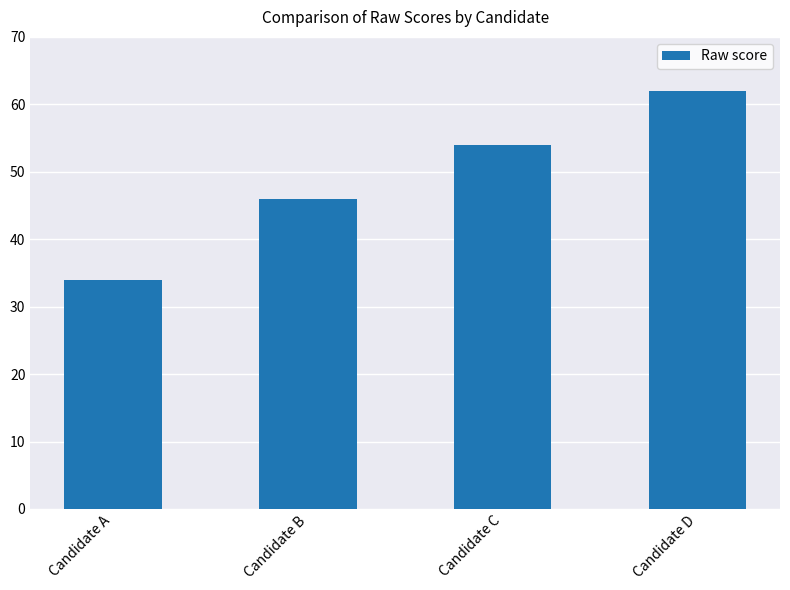

Reading right to left, what are all the values shown in this chart?

Candidate D=62	Candidate C=54	Candidate B=46	Candidate A=34